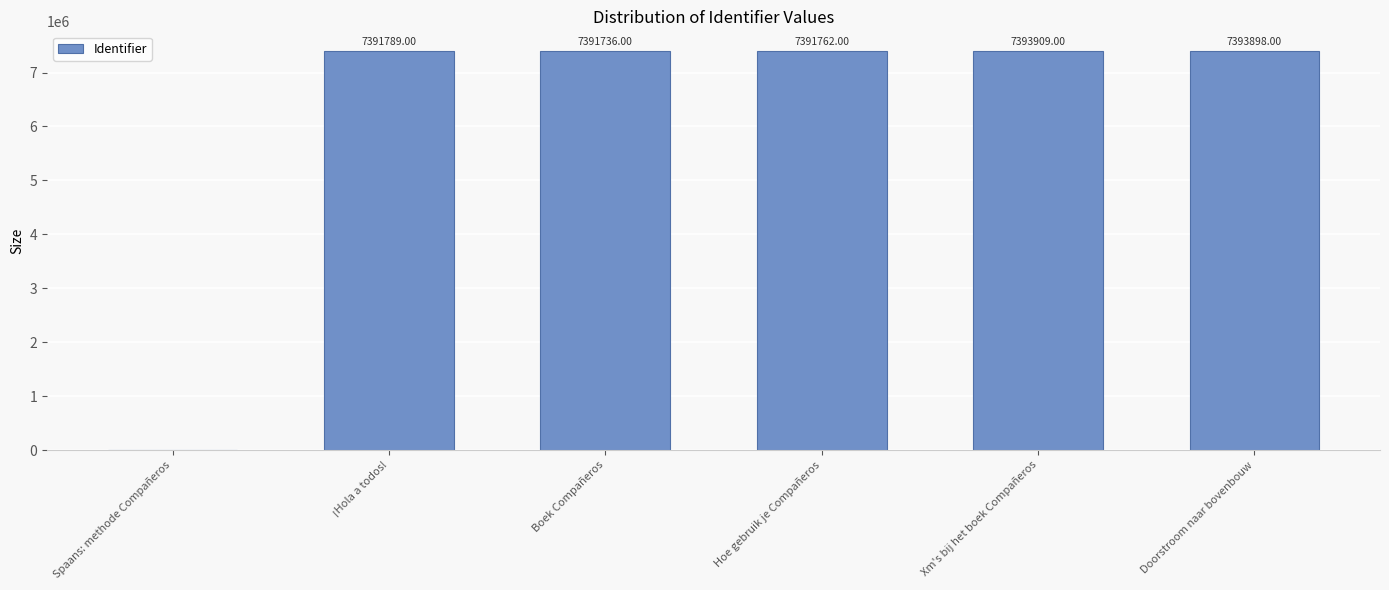

Reading left to right, what are all the values shown in this chart?

Spaans: methode Compañeros=0	¡Hola a todos!=7391789	Boek Compañeros=7391736	Hoe gebruik je Compañeros=7391762	Xm's bij het boek Compañeros=7393909	Doorstroom naar bovenbouw=7393898